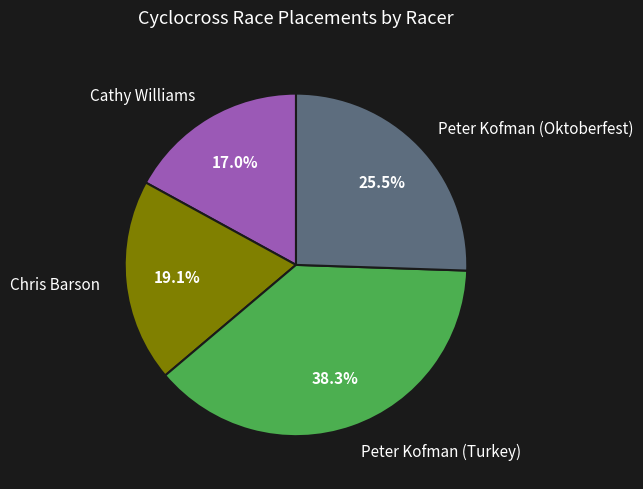

How many segments does this pie chart have?

4